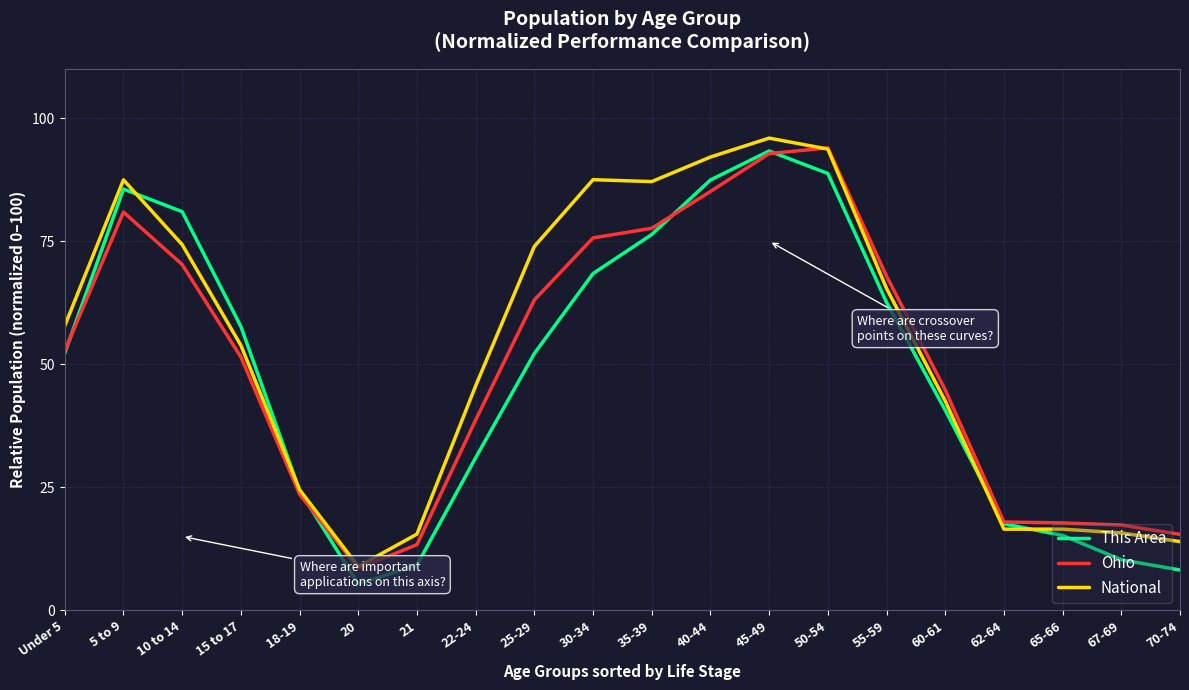

Rank the series at 21 from lowest to highest value.

This Area, Ohio, National